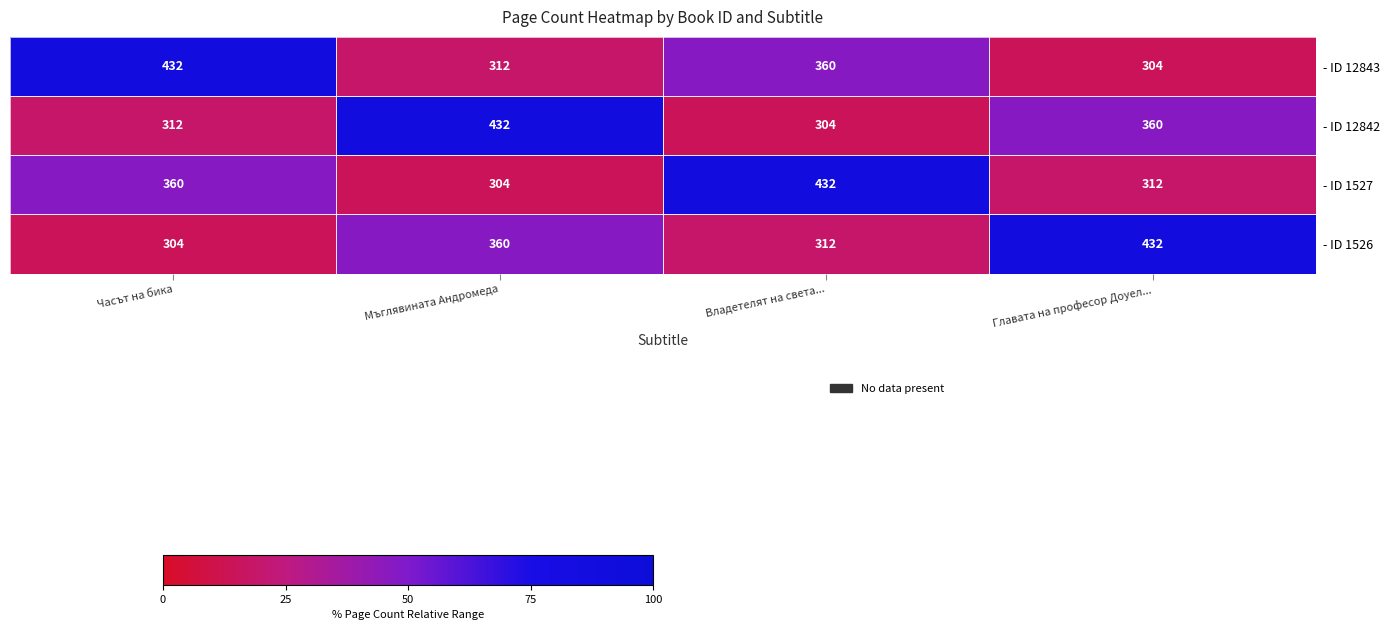

Where is - ID 12842 nearest to the value 368?

Главата на професор Доуел...